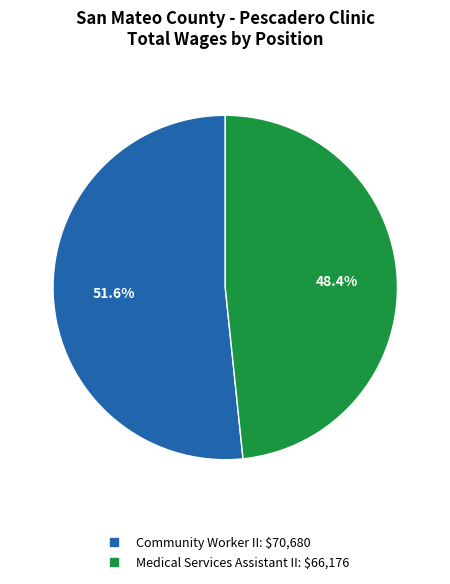

What is the largest slice in the pie chart?

Community Worker II